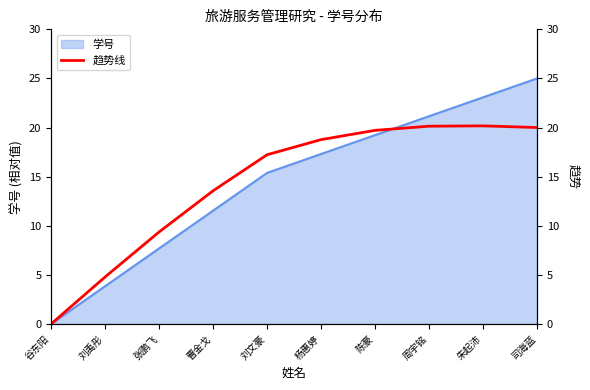

Reading right to left, what are all the values shown in this chart?

20.0	20.2	20.1	19.7	18.8	17.2	13.6	9.4	4.8	0.0